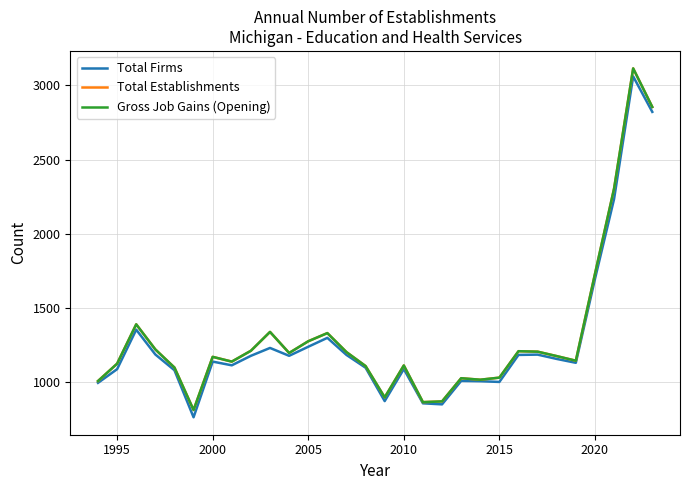

Where is Total Firms nearest to the value 1912?

2020